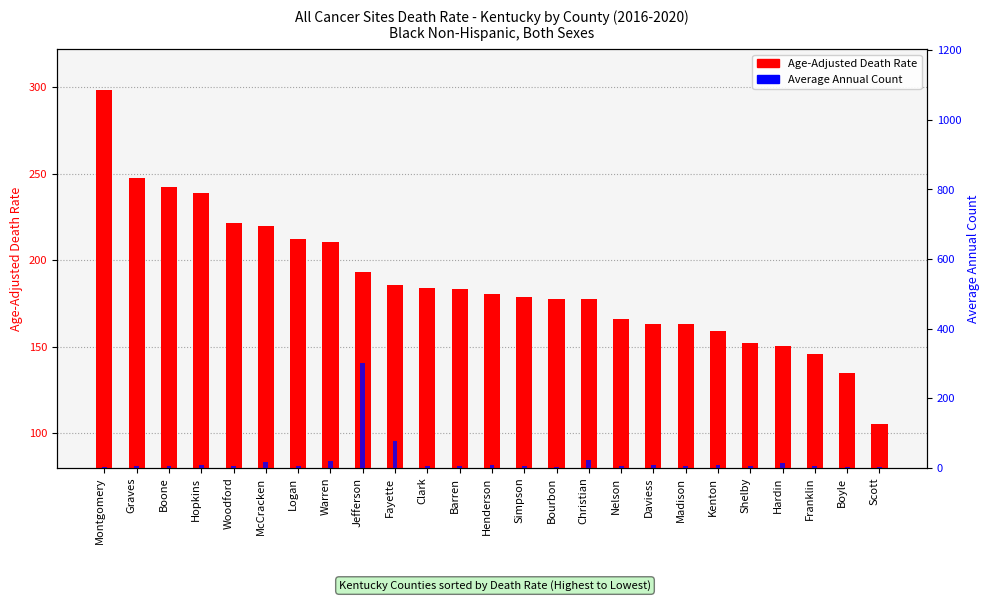

What is the highest value of the Average Annual Count series?

301.0